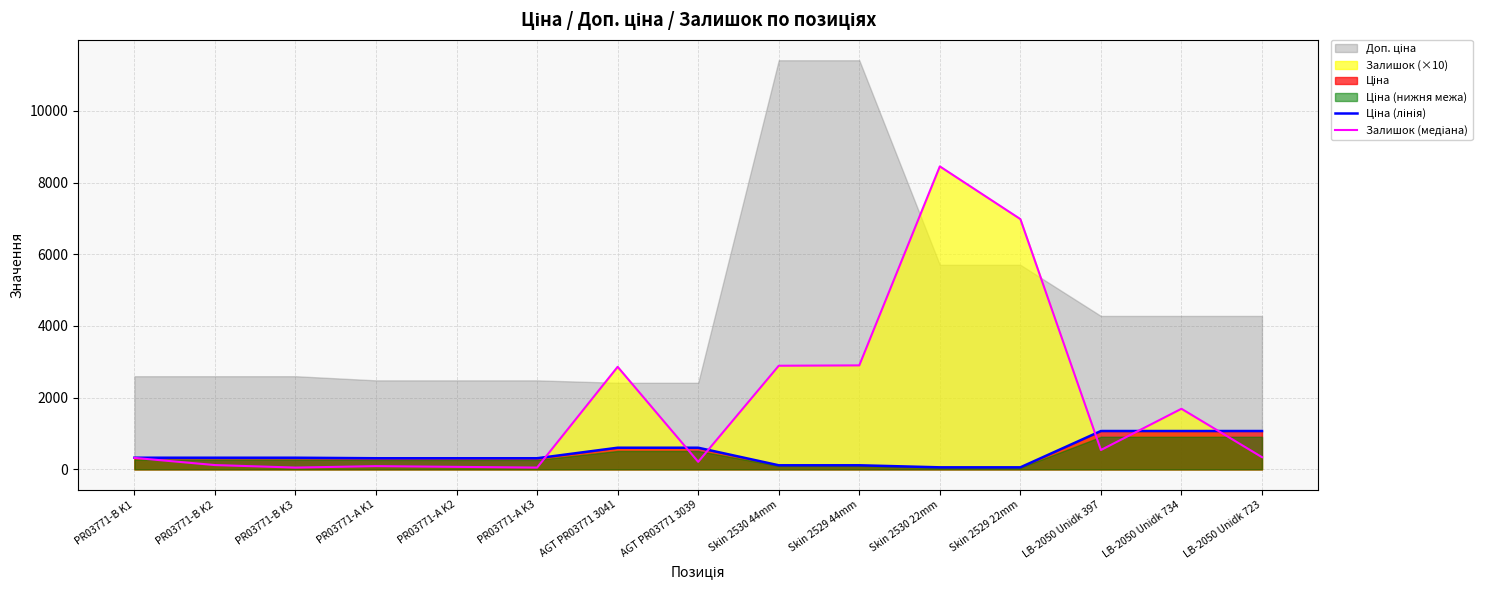

Reading right to left, what are all the values shown in this chart?

Ціна (лінія): 1069.8	1069.8	1069.8	57.0	57.0	114.1	114.1	603.7	603.7	310.3	310.3	310.3	324.8	324.8	324.8
Залишок (медіана): 340.0	1690.0	540.0	6980.0	8450.0	2900.0	2890.0	210.0	2860.0	50.0	70.0	90.0	50.0	120.0	320.0